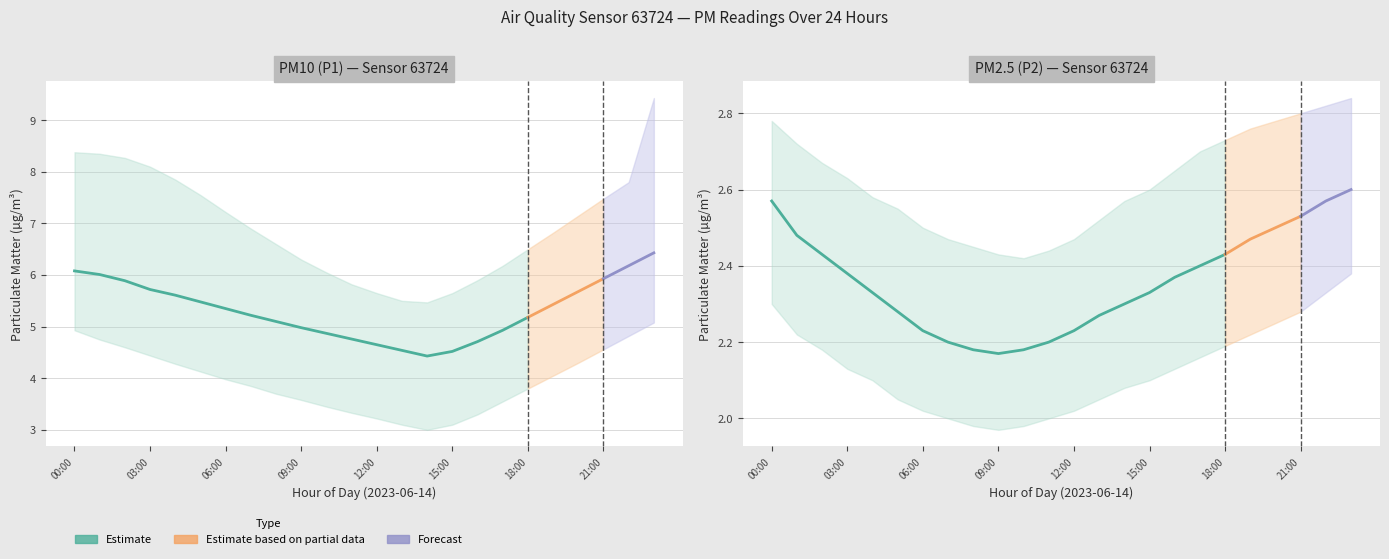

What is the label of the 2nd point from the left?

01:00